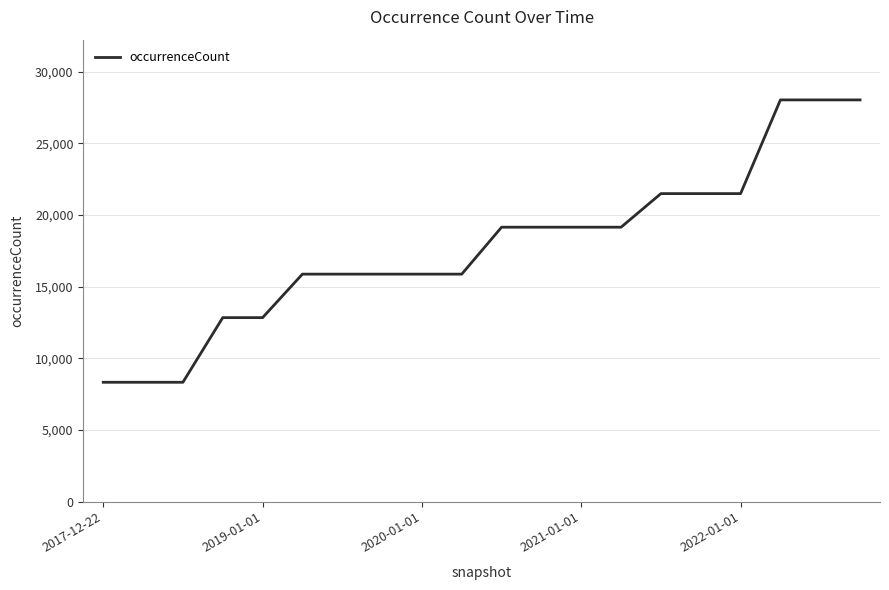

What is the difference between the maximum and minimum values?

19708